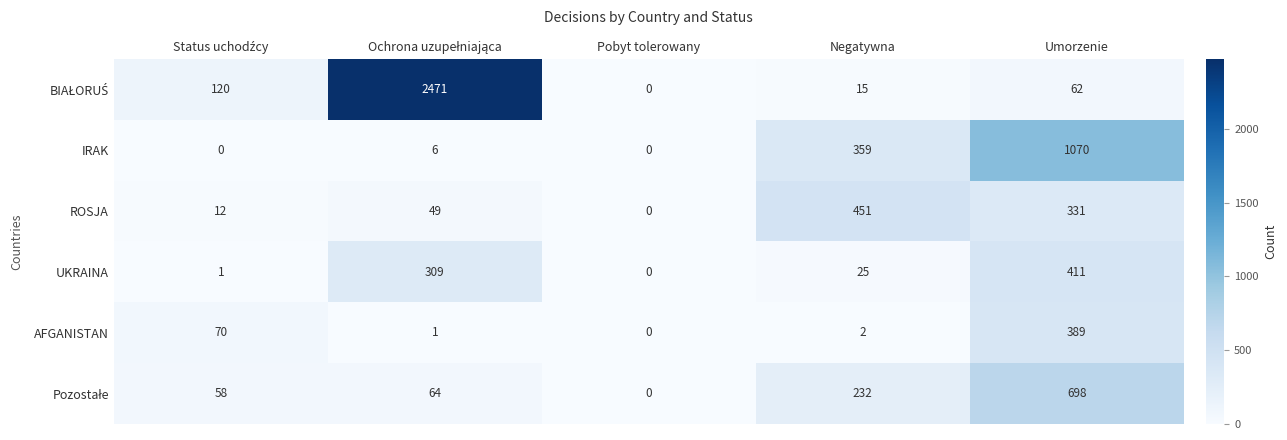

What is the difference between the highest and lowest values at Negatywna?

449